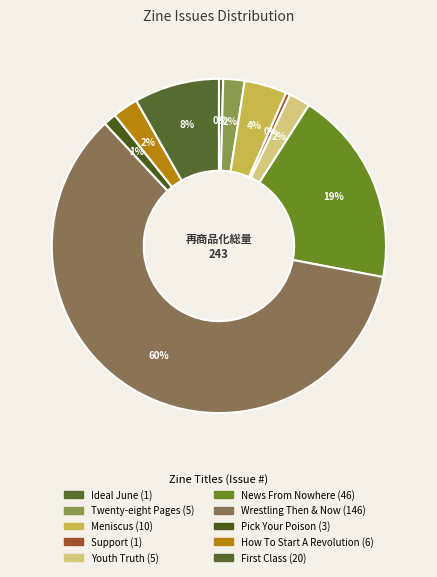

Which category accounts for the majority?

Wrestling Then & Now